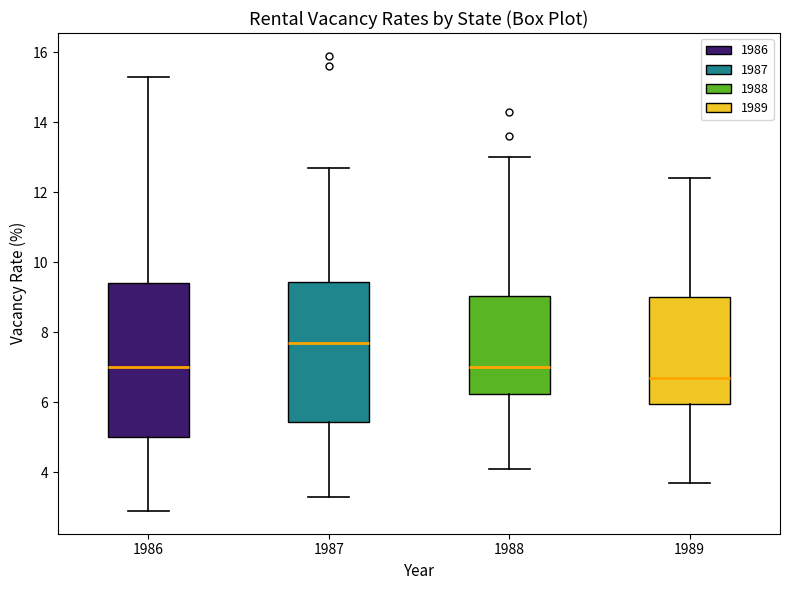

Which box's median line is the lowest?

1989